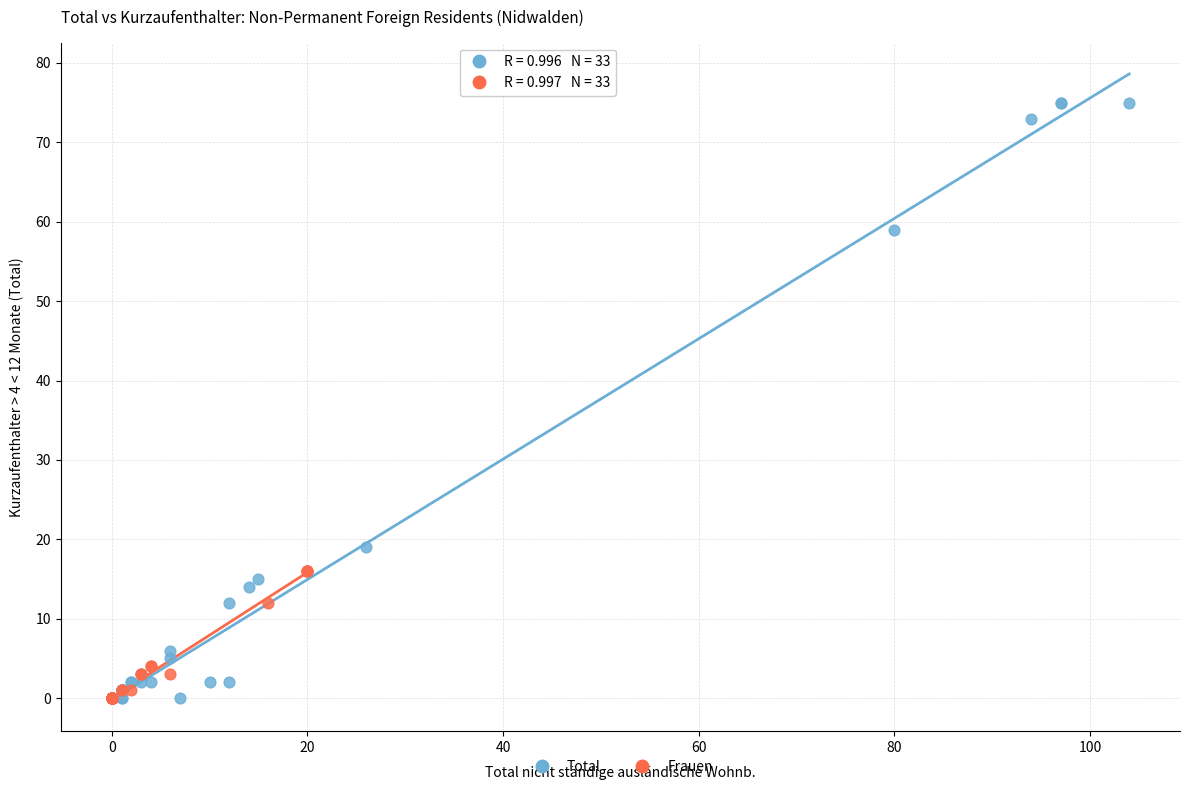

Which series contains the highest Y value?

Total